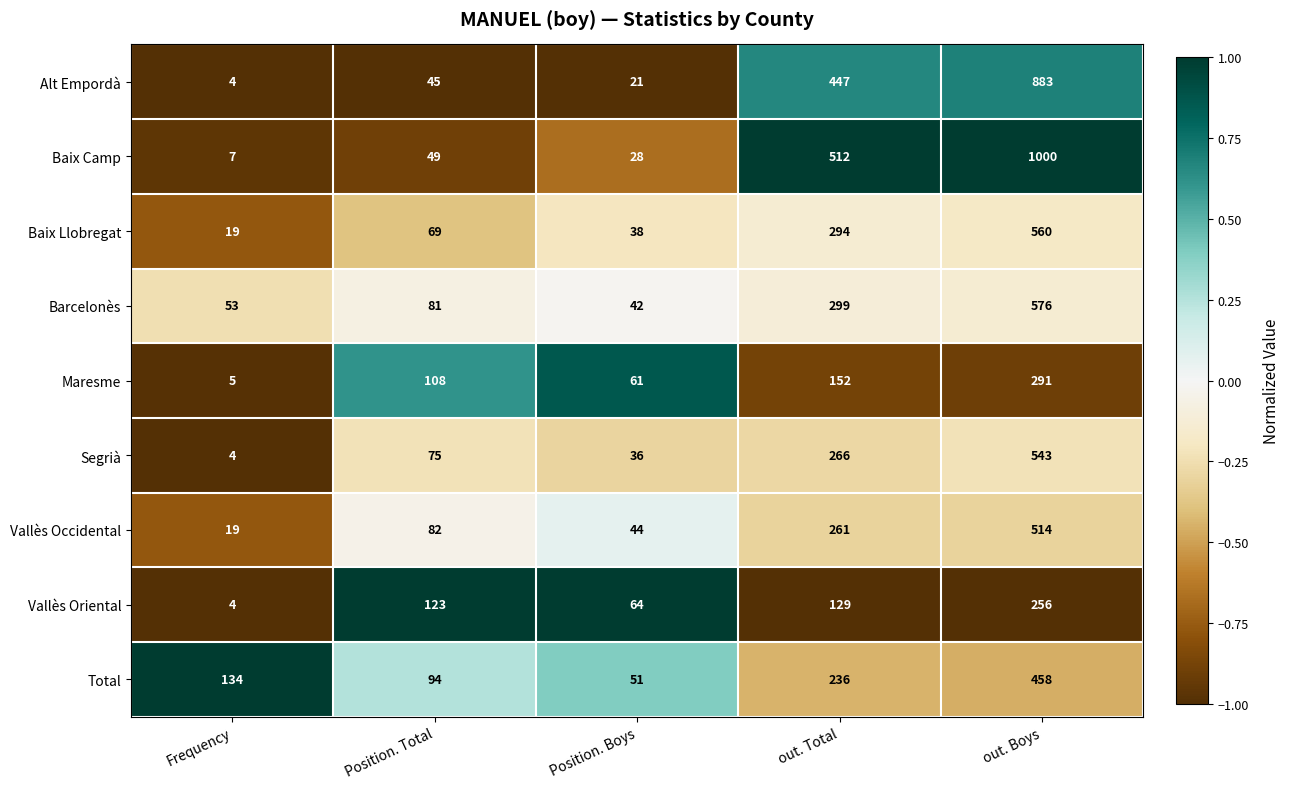

Which series has the largest total across all categories?

Baix Camp